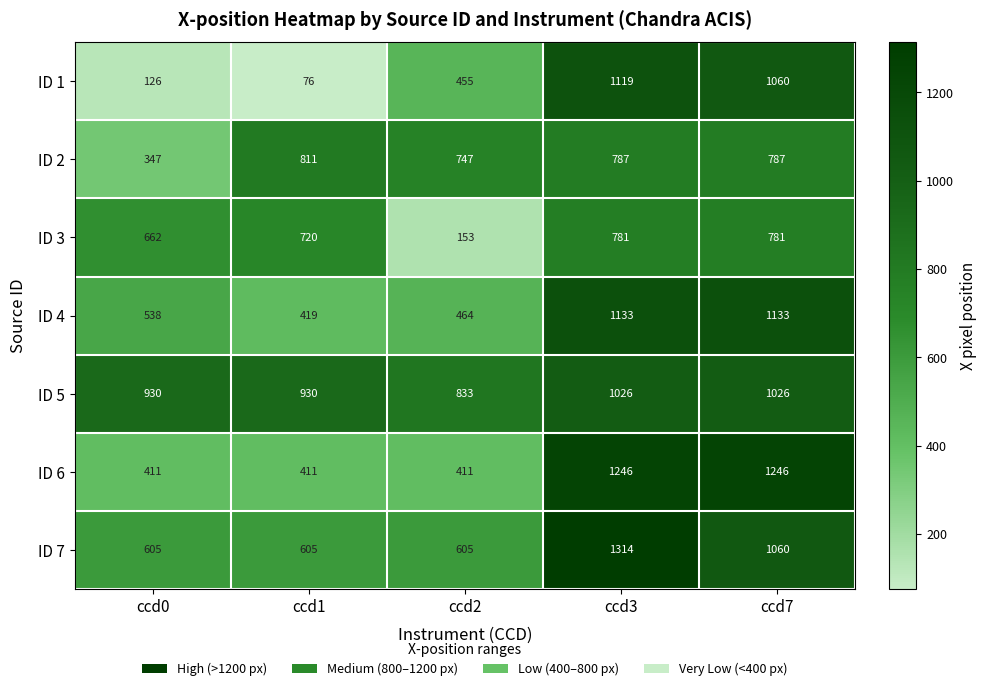

What is the approximate value of ID 5 at ccd7?

1026